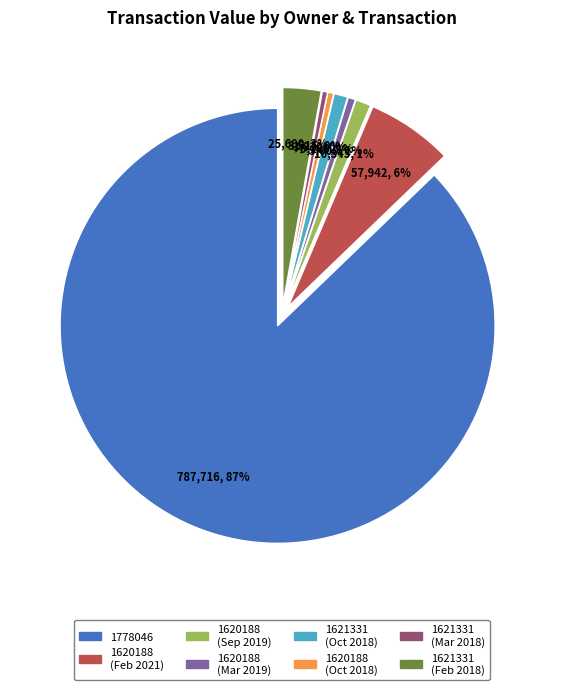

To the nearest percent, what is the average slice percentage?

12%